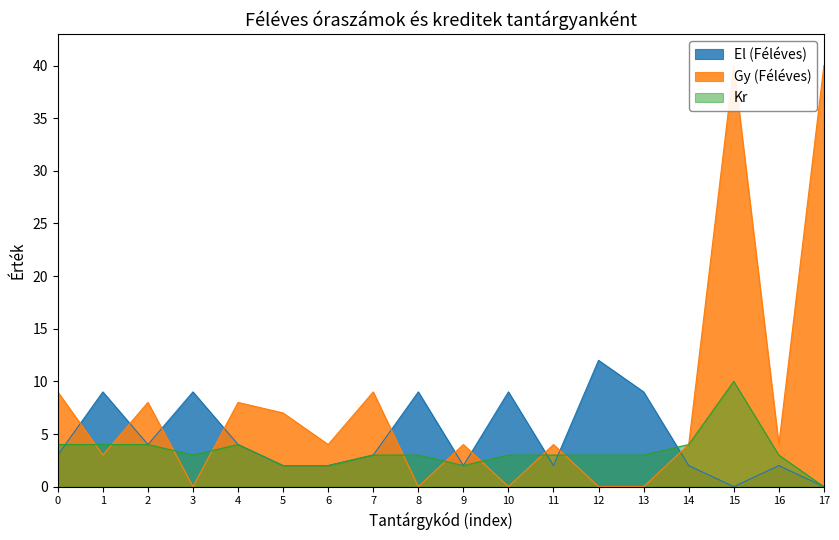

How many values in the El (Féléves) series exceed 3?

8